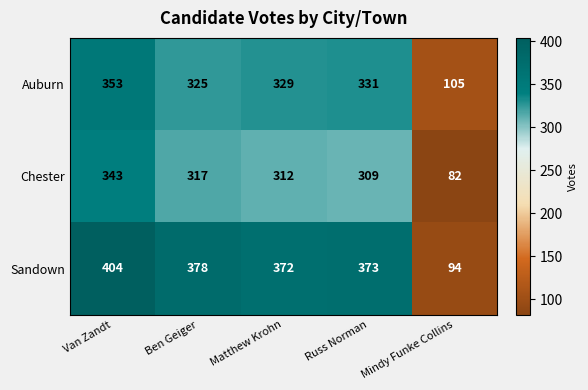

At Matthew Krohn, list the series in order from largest to smallest.

Sandown, Auburn, Chester